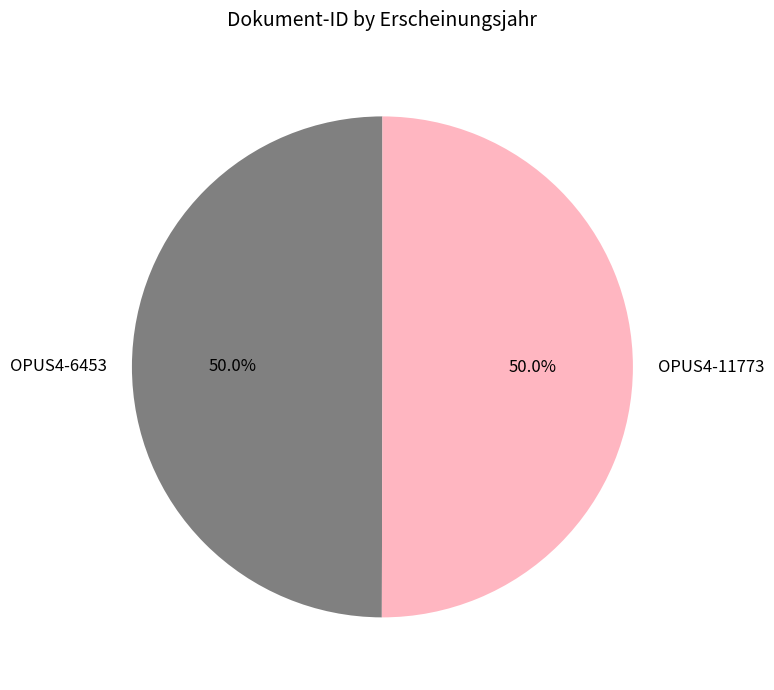

What is the ratio of the value at OPUS4-6453 to the value at OPUS4-11773?

1.0